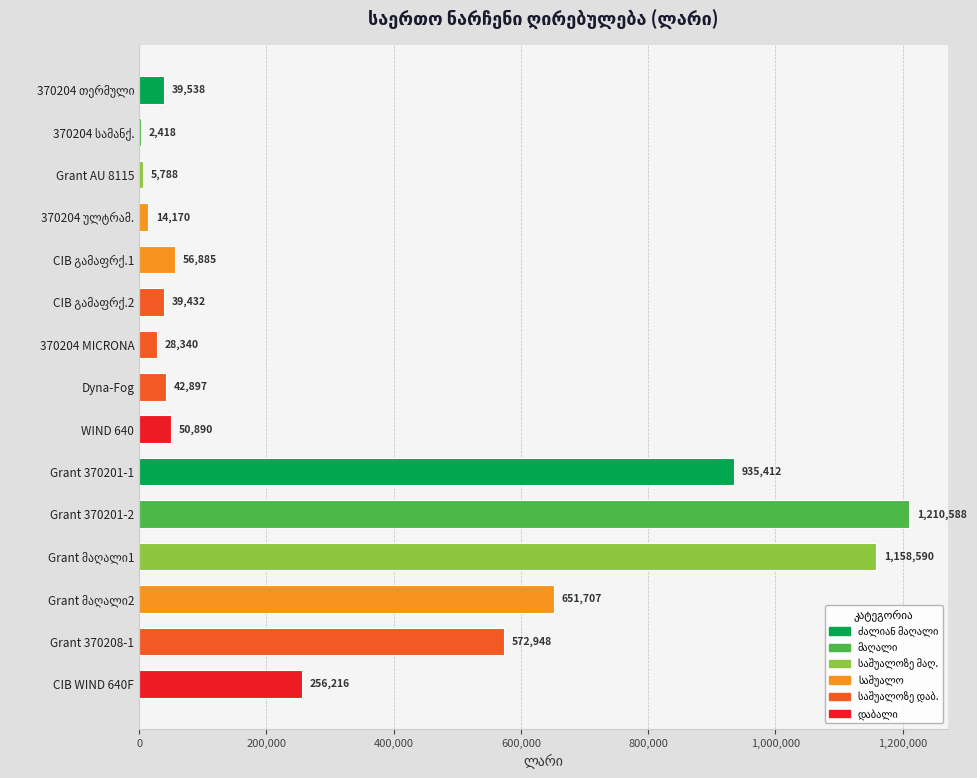

What is the average value?

337721.2